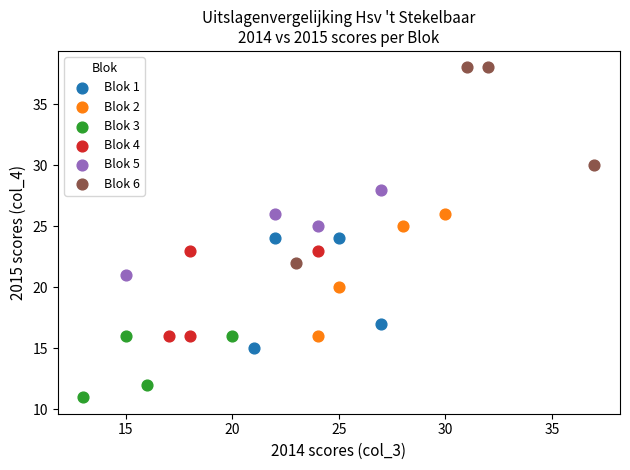

Which series has the widest spread of Y values?

Blok 6